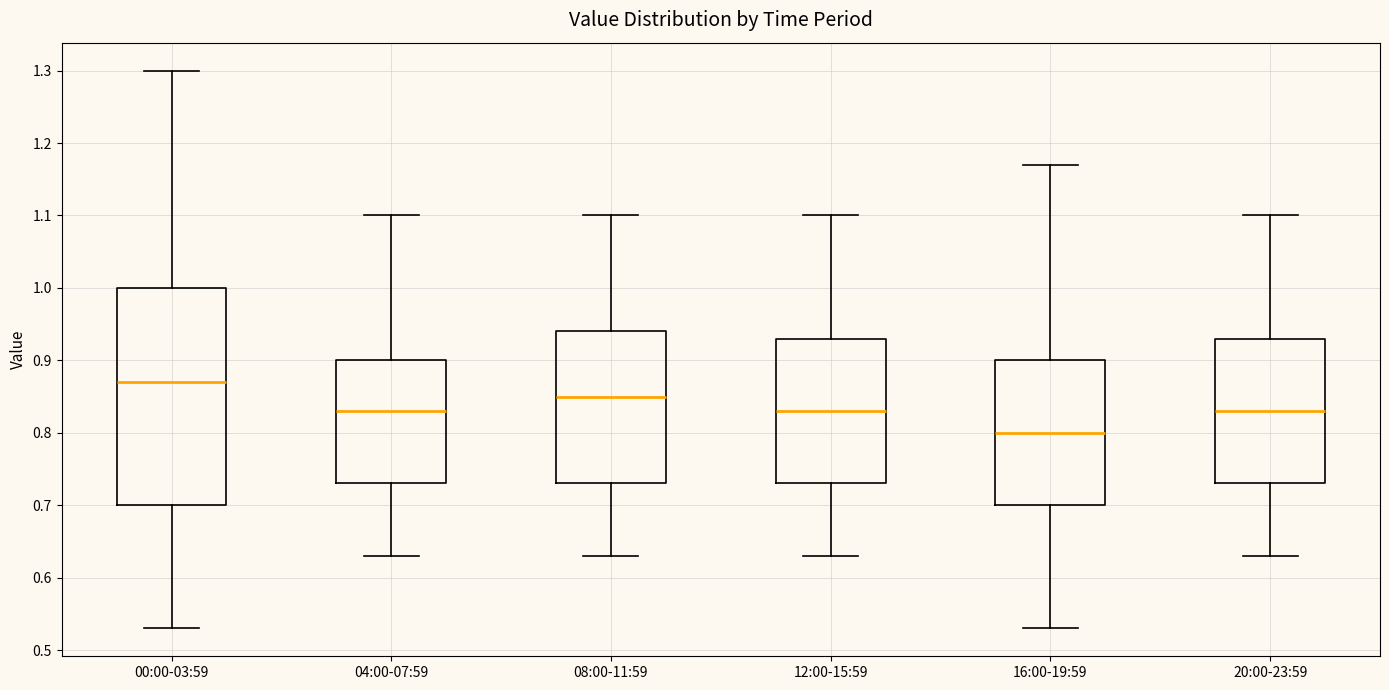

Reading left to right, read every box against the y-axis: the position of its median line, the range the box covers, and the ends of its whiskers. The values are not printed on the chart, so give them approximately, as read against the axis.

00:00-03:59: median 0.87, box 0.70 to 1.00, whiskers 0.53 to 1.30
04:00-07:59: median 0.83, box 0.73 to 0.90, whiskers 0.63 to 1.10
08:00-11:59: median 0.85, box 0.73 to 0.94, whiskers 0.63 to 1.10
12:00-15:59: median 0.83, box 0.73 to 0.93, whiskers 0.63 to 1.10
16:00-19:59: median 0.80, box 0.70 to 0.90, whiskers 0.53 to 1.17
20:00-23:59: median 0.83, box 0.73 to 0.93, whiskers 0.63 to 1.10